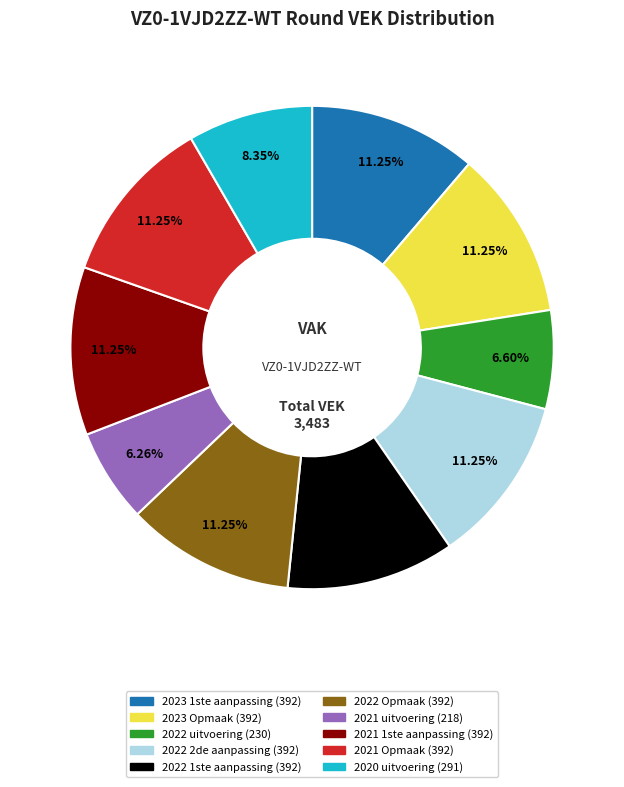

Is the sum of 2021 Opmaak and 2021 1ste aanpassing greater than half?

No